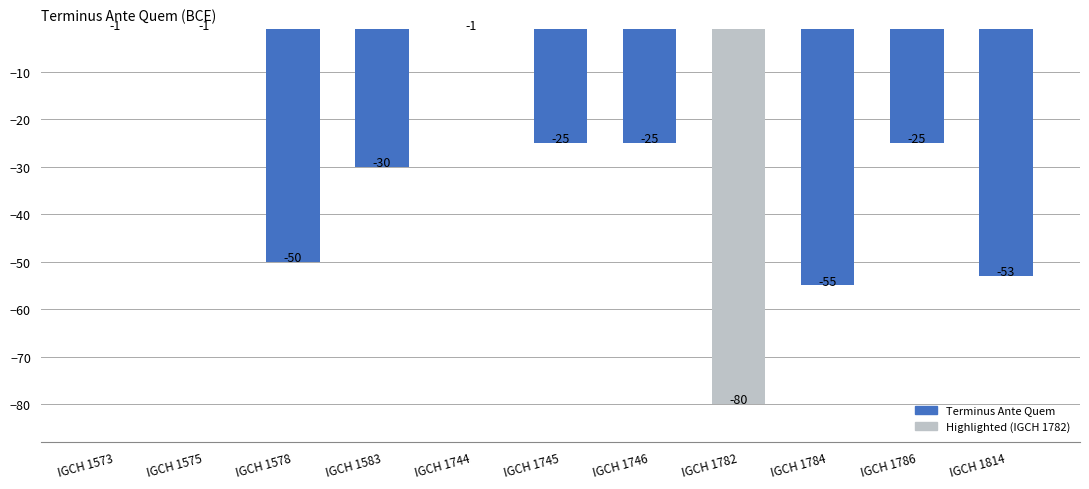

Where is the data nearest to the value -40?

IGCH 1578